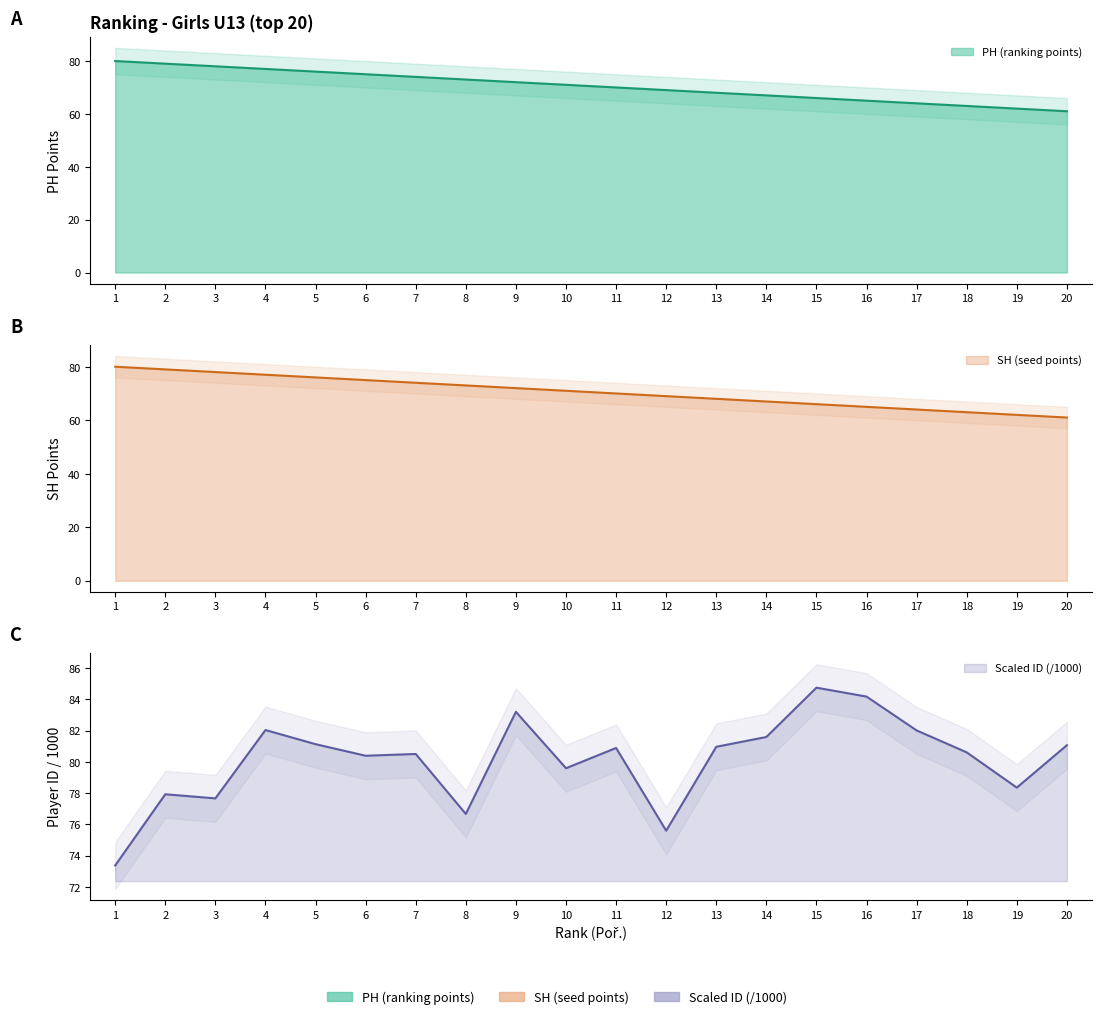

What is the maximum value for SH (seed points)?

80.0